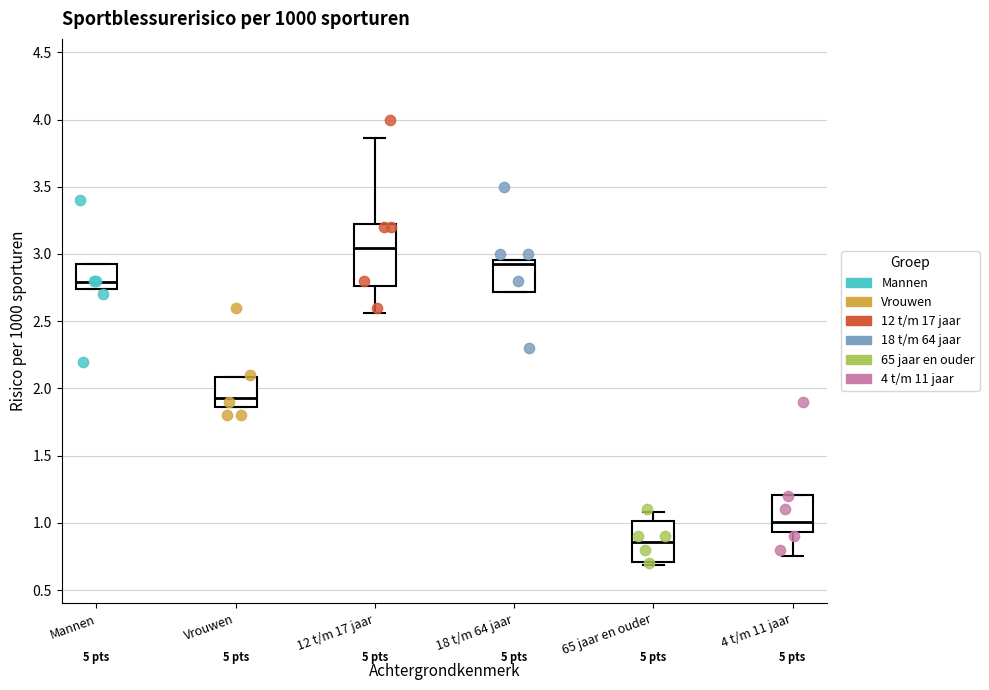

Reading left to right, transcribe this box plot: for each box, give where its median line is, the range the box spans, and where its two whiskers end, as read against the y-axis. The values are not printed on the chart, so give them approximately, as read against the axis.

Mannen: median 2.80, box 2.75 to 2.90, whiskers 2.75 to 2.90
Vrouwen: median 1.95, box 1.85 to 2.10, whiskers 1.85 to 2.10
12 t/m 17 jaar: median 3.05, box 2.75 to 3.20, whiskers 2.55 to 3.85
18 t/m 64 jaar: median 2.95 (just below the box's upper edge), box 2.70 to 2.95, whiskers 2.70 to 2.95
65 jaar en ouder: median 0.85, box 0.70 to 1.00, whiskers 0.70 (just below the box's lower edge) to 1.10
4 t/m 11 jaar: median 1.00, box 0.95 to 1.20, whiskers 0.75 to 1.20